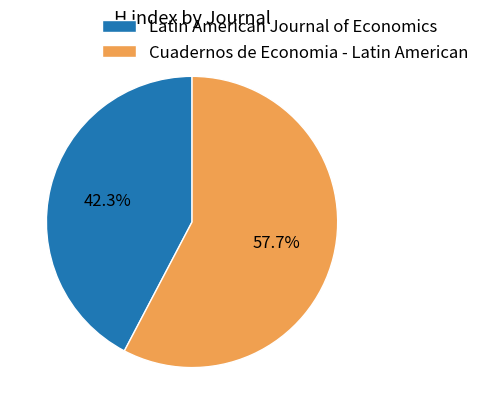

True or false: Latin American Journal of Economics accounts for 34% of the total.

False